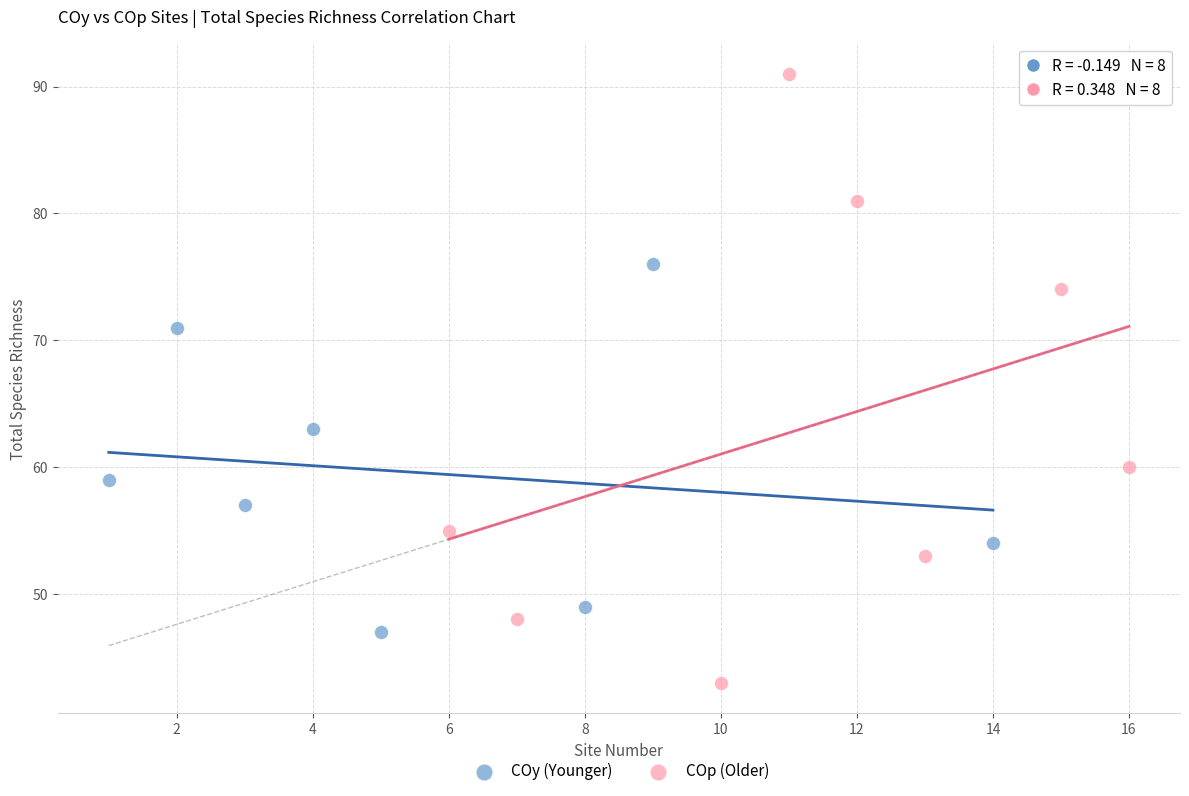

What are all the series names shown in the legend?

COy (Younger), COp (Older)